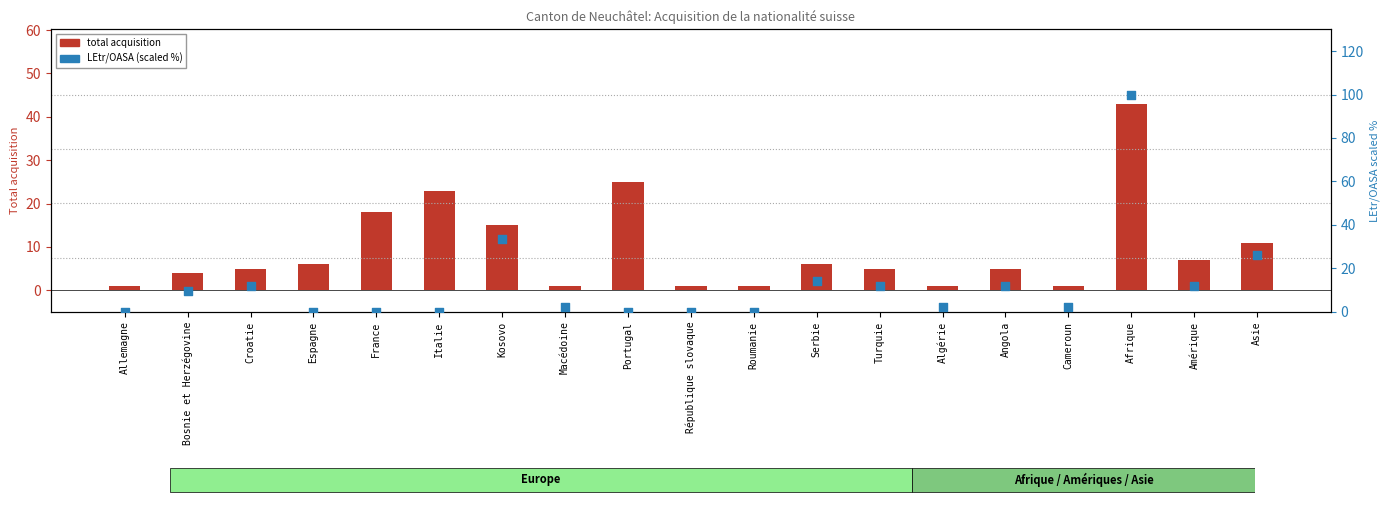

Which series contains the highest Y value?

LEtr/OASA (scaled %)